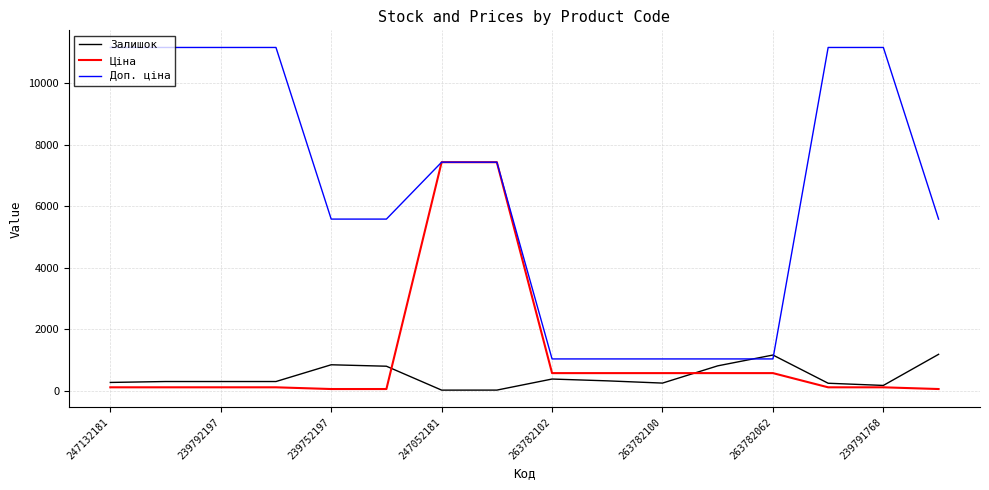

What is the difference between the second highest and second lowest values in the Ціна series?

7380.3